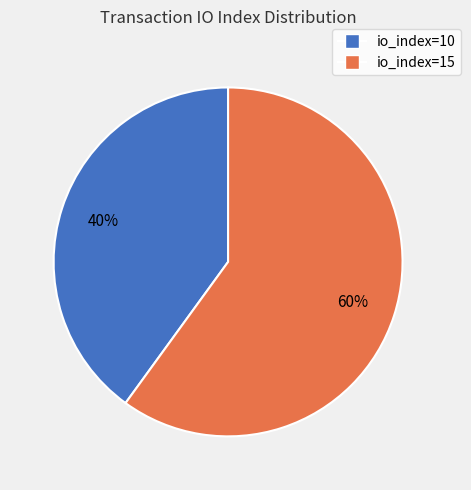

Is the sum of io_index=15 and io_index=10 greater than half?

Yes